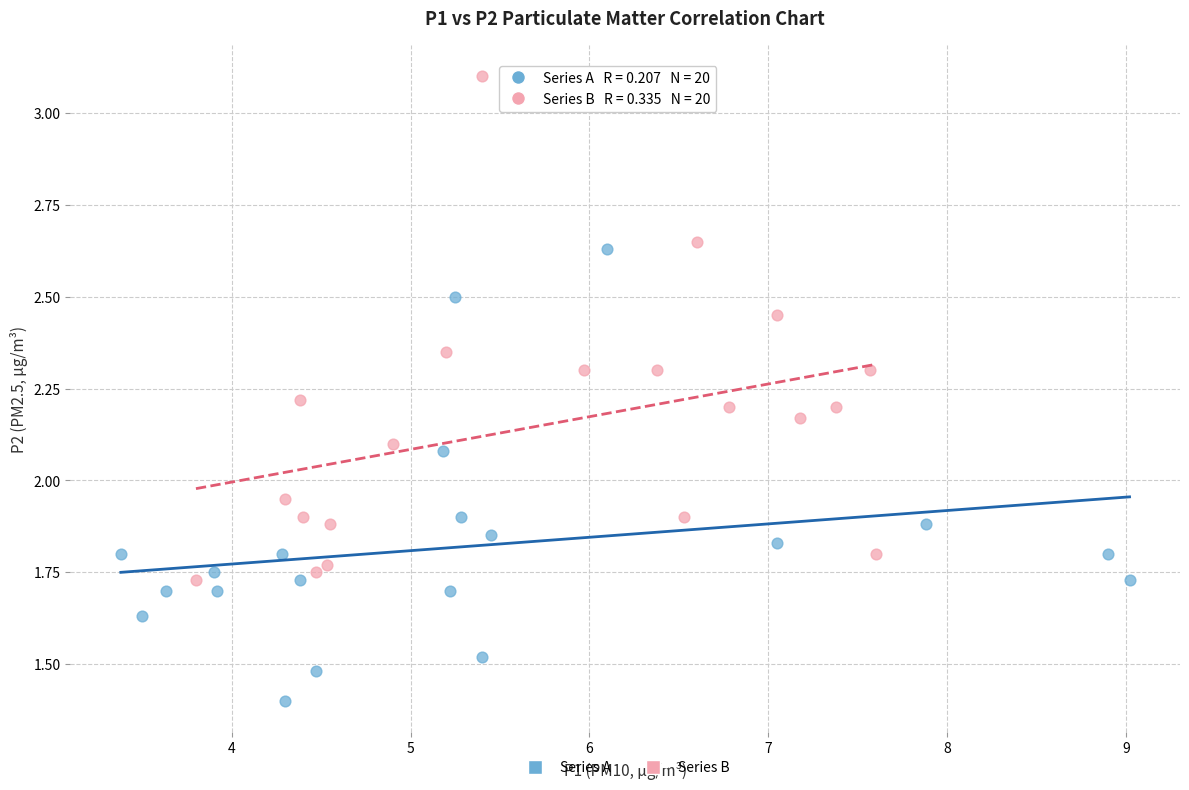

Which series contains the highest Y value?

Series B